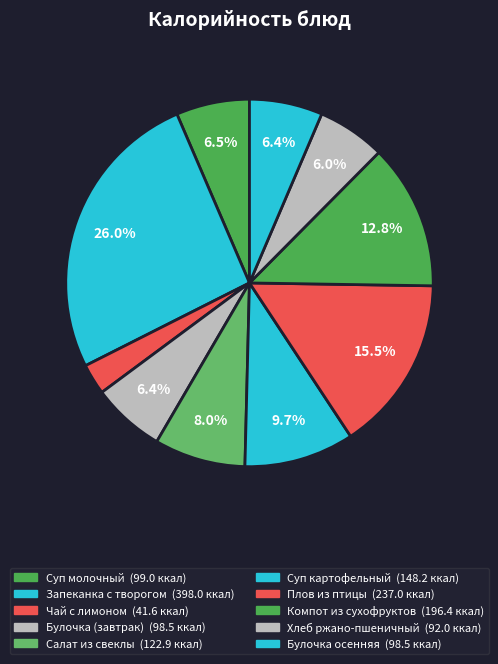

How many segments does this pie chart have?

10